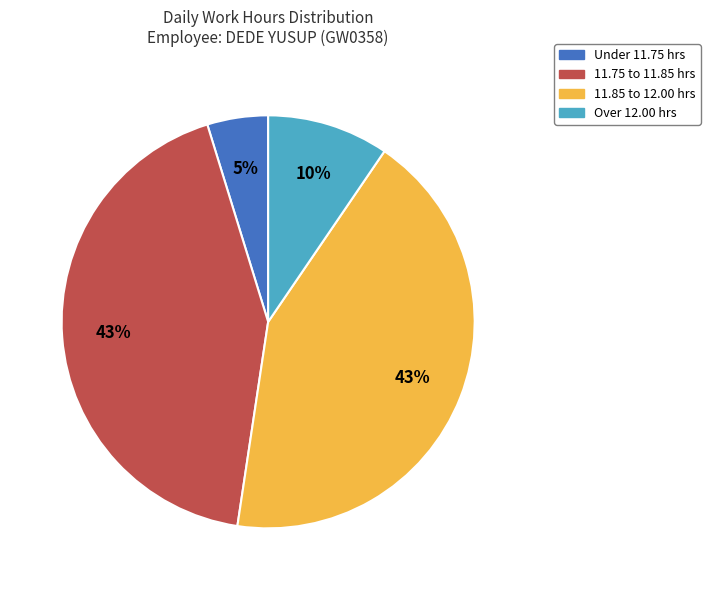

True or false: 11.85 to 12.00 hrs accounts for 37% of the total.

False